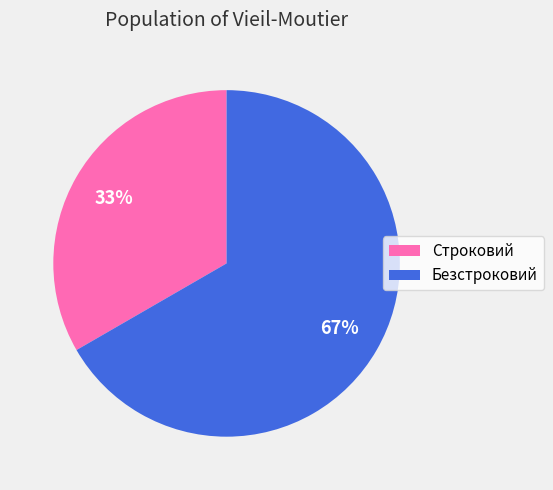

To the nearest percent, what is the average slice percentage?

50%